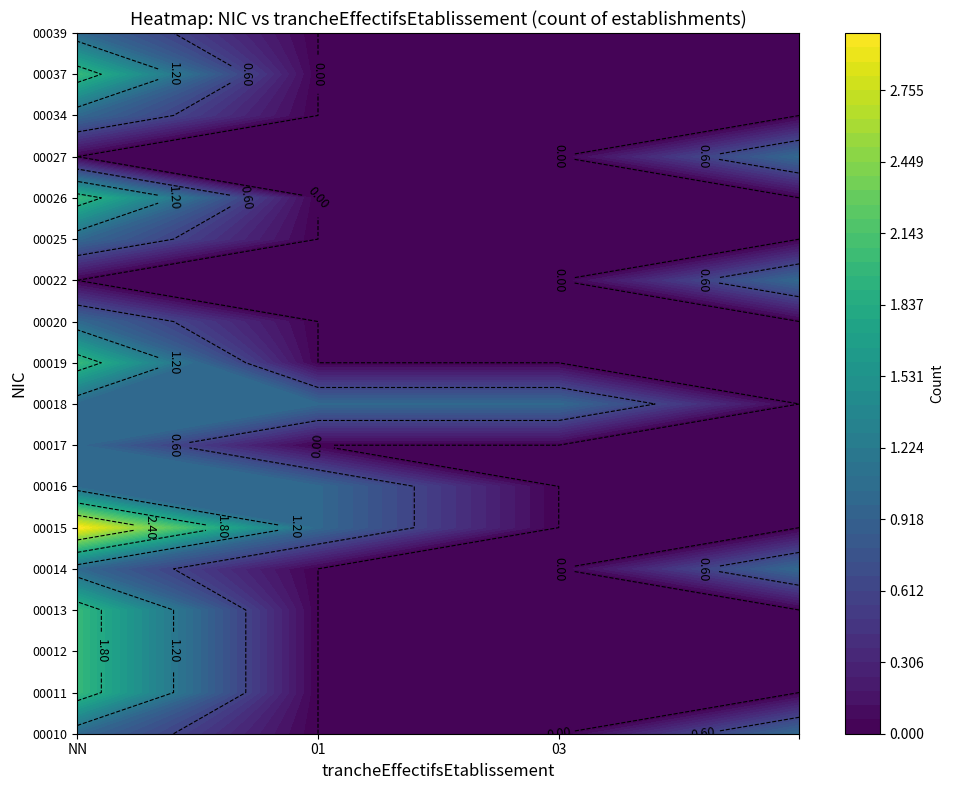

Reading left to right, what are all the values shown in this chart?

00010: 1	0	0	1
00011: 2	0	0	0
00012: 2	0	0	0
00013: 2	0	0	0
00014: 1	0	0	1
00015: 3	1	0	0
00016: 1	1	0	0
00017: 1	0	0	0
00018: 1	1	1	0
00019: 2	0	0	0
00020: 1	0	0	0
00022: 0	0	0	1
00025: 1	0	0	0
00026: 2	0	0	0
00027: 0	0	0	1
00034: 1	0	0	0
00037: 2	0	0	0
00039: 1	0	0	0